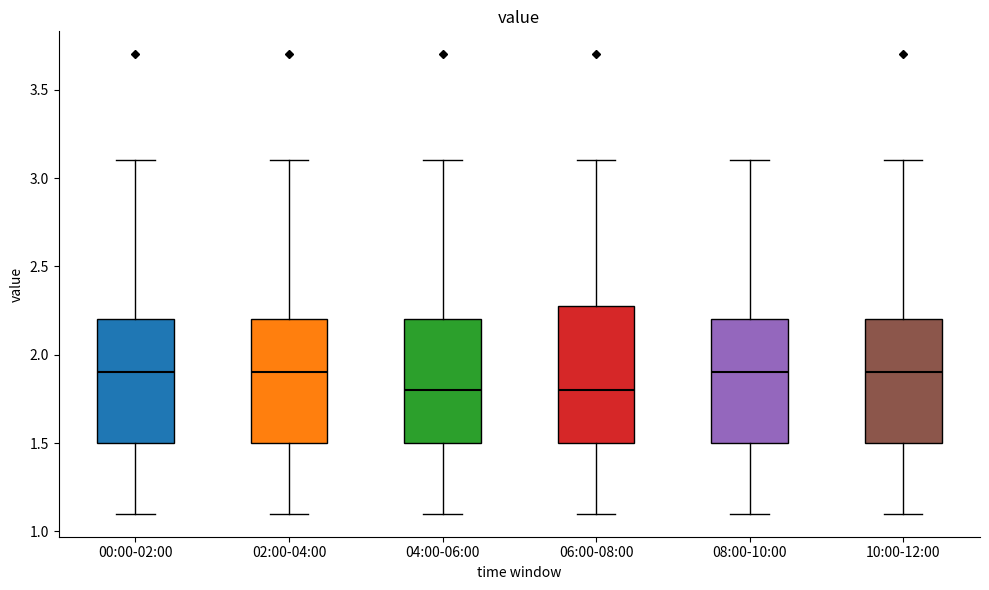

Reading left to right, transcribe this box plot: for each box, give where its median line is, the range the box spans, and where its two whiskers end, as read against the y-axis. The values are not printed on the chart, so give them approximately, as read against the axis.

00:00-02:00: median 1.9, box 1.5 to 2.2, whiskers 1.1 to 3.1
02:00-04:00: median 1.9, box 1.5 to 2.2, whiskers 1.1 to 3.1
04:00-06:00: median 1.8, box 1.5 to 2.2, whiskers 1.1 to 3.1
06:00-08:00: median 1.8, box 1.5 to 2.3, whiskers 1.1 to 3.1
08:00-10:00: median 1.9, box 1.5 to 2.2, whiskers 1.1 to 3.1
10:00-12:00: median 1.9, box 1.5 to 2.2, whiskers 1.1 to 3.1